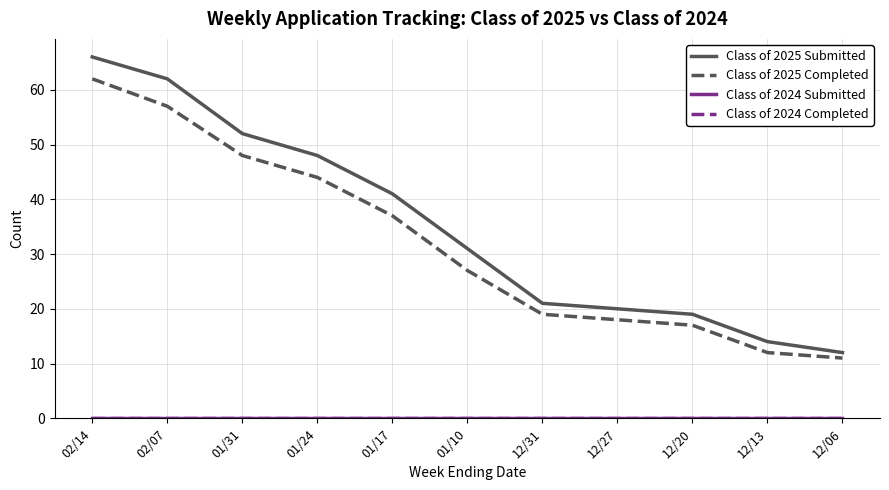

True or false: Class of 2025 Submitted has more than 1 interior local peaks.

False